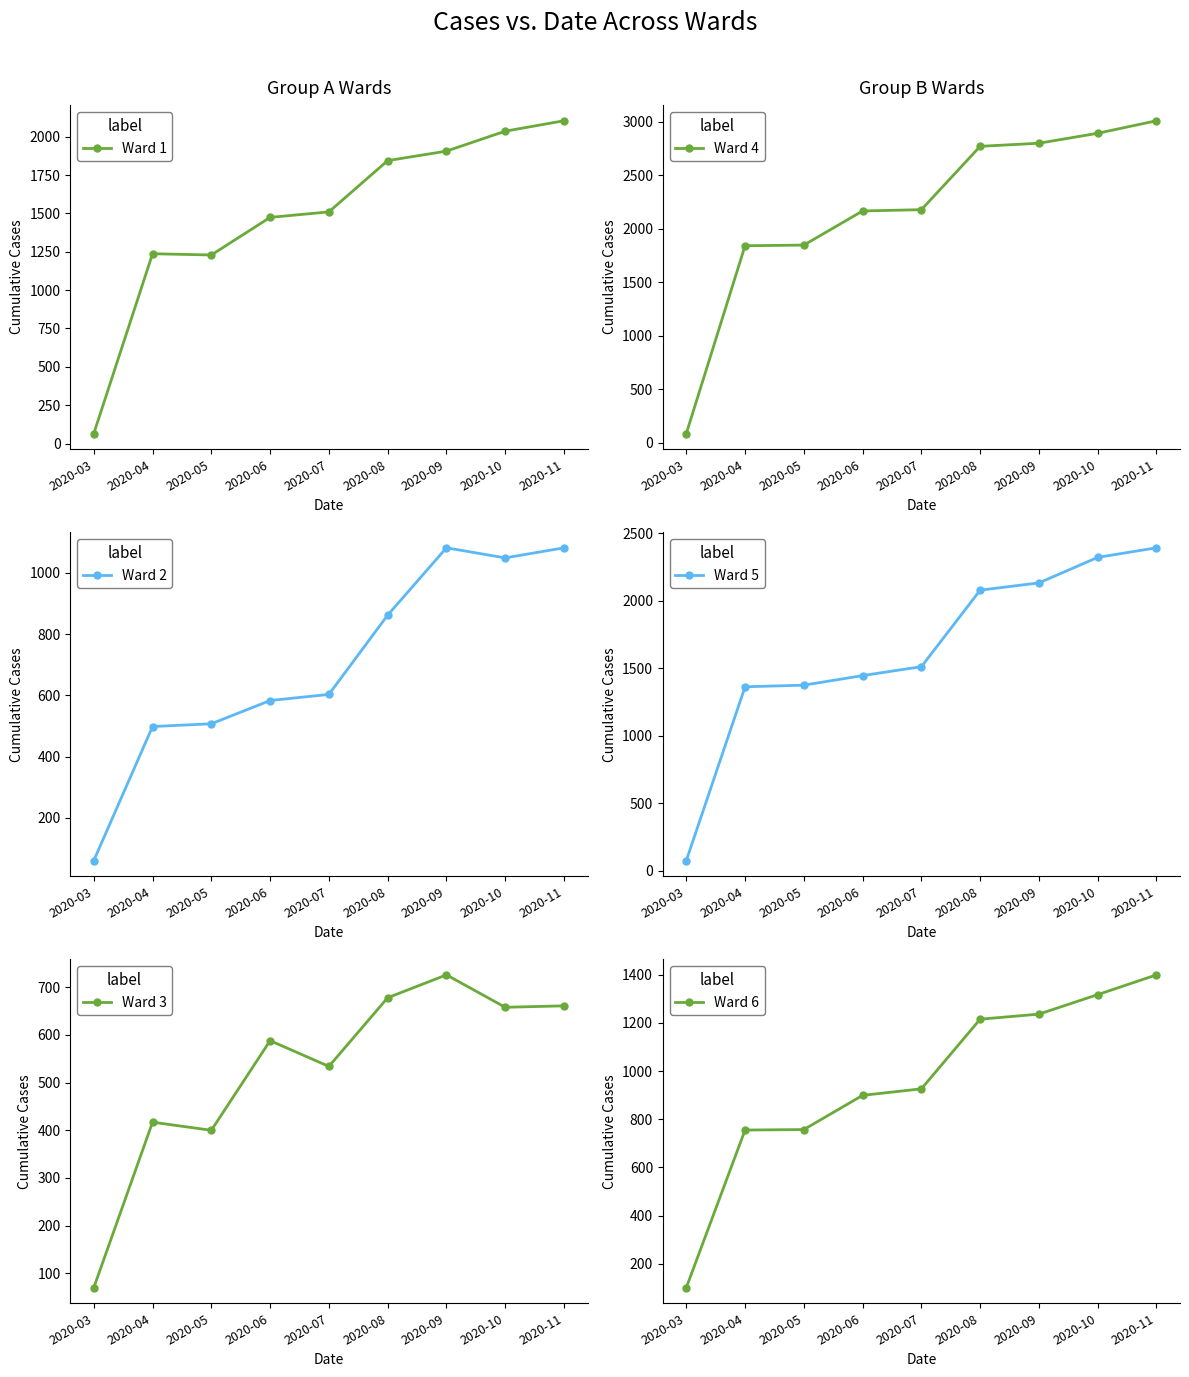

How many lines are shown in the chart?

6